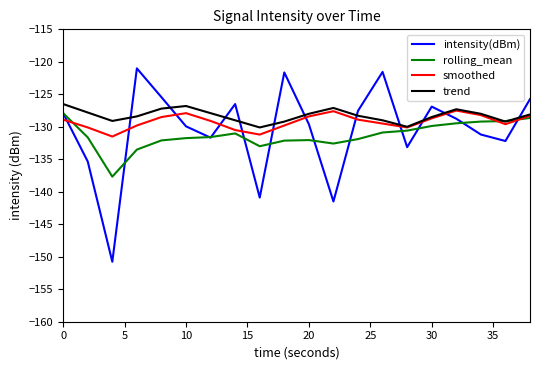

Rank the series by their average value, from highest to lowest.

trend, smoothed, intensity(dBm), rolling_mean